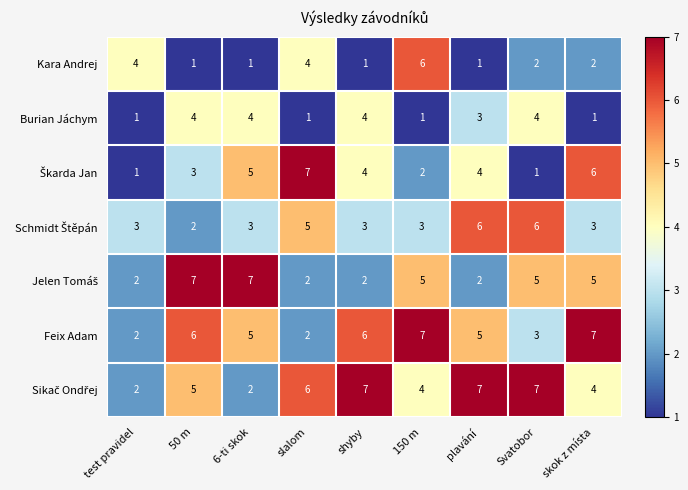

How many Feix Adam values are between 3 and 6?

5